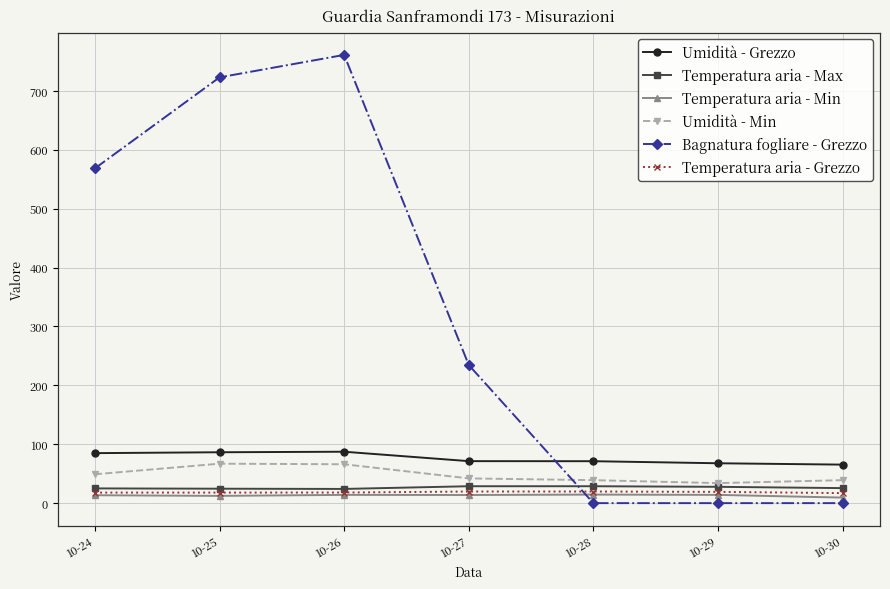

What is the difference between the maximum and minimum values in the Umidità - Grezzo series?

21.9